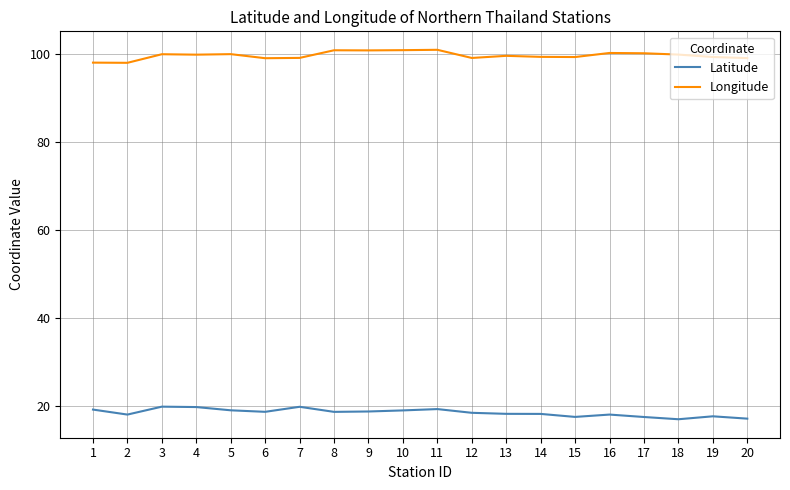

What is the difference between the highest and lowest values at 10?

81.7